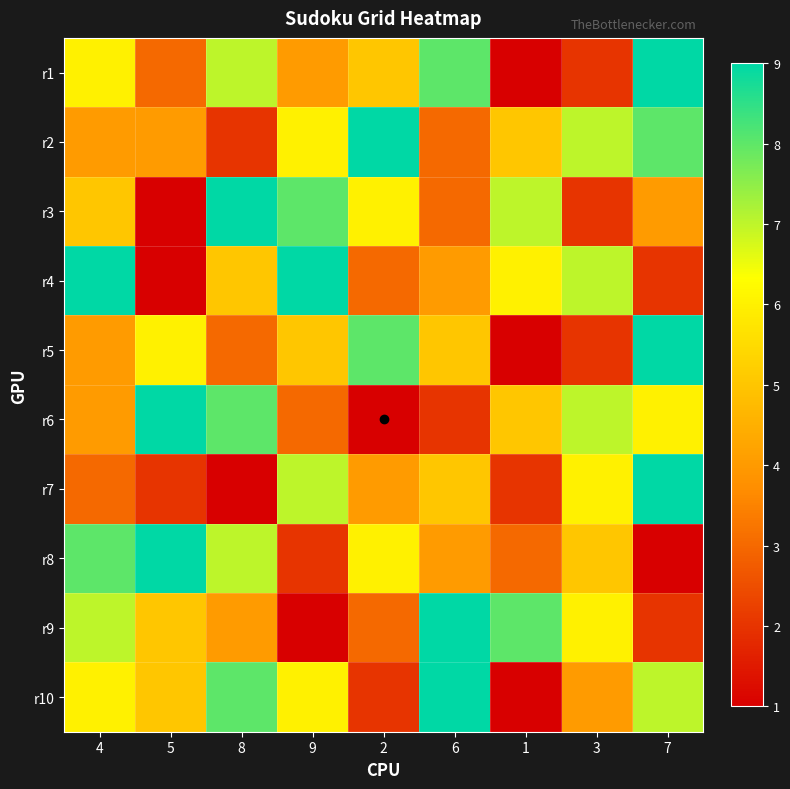

Which label corresponds to the smallest value in the chart?

1